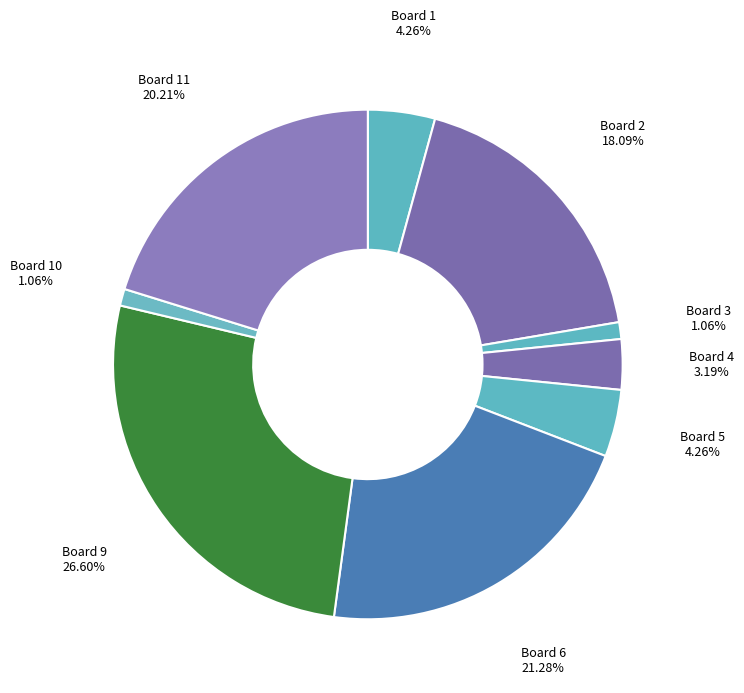

What is the largest slice in the pie chart?

9